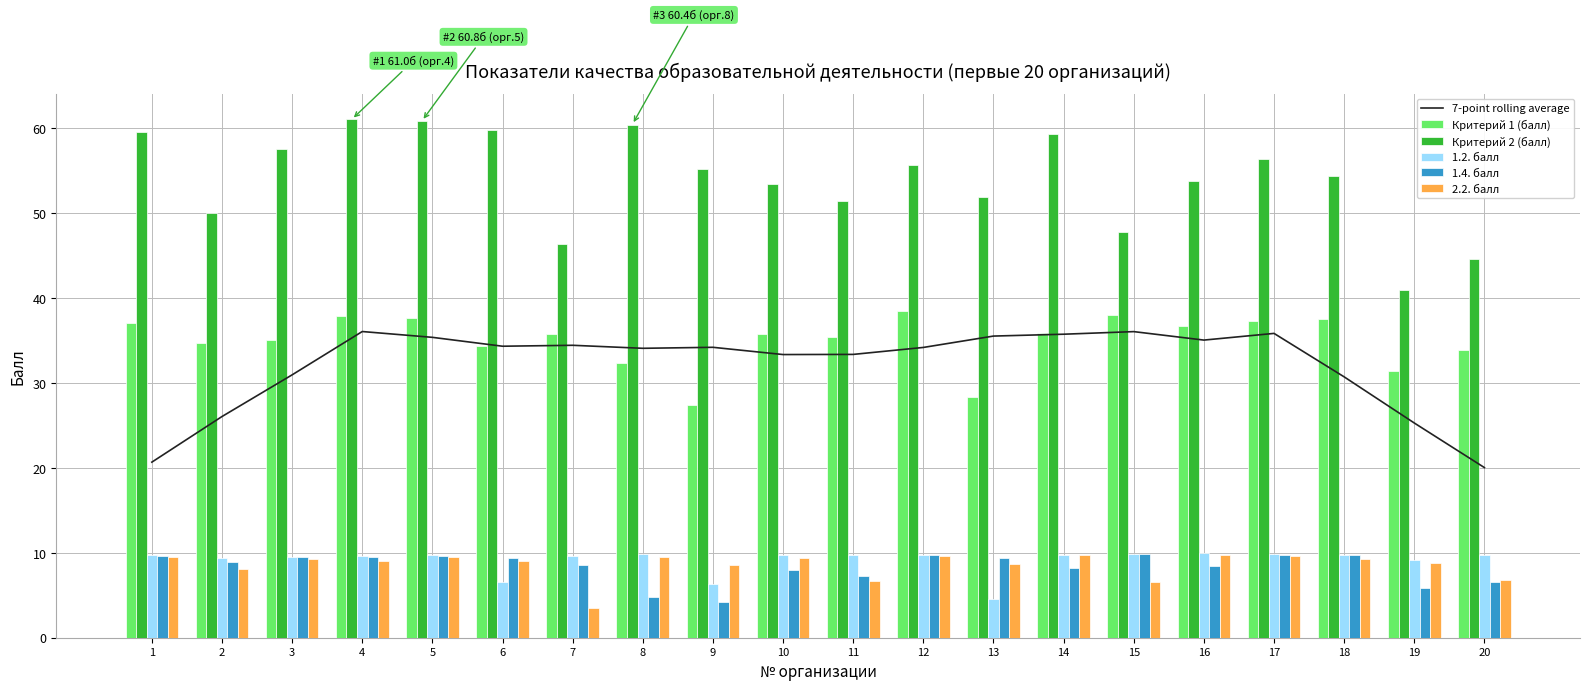

Reading left to right, transcribe all the data shown in this chart.

7-point rolling average: 20.7	26.0	30.9	36.0	35.4	34.3	34.4	34.1	34.2	33.3	33.4	34.2	35.5	35.7	36.0	35.0	35.8	30.7	25.3	20.0
Критерий 1 (балл): 37.1	34.7	35.0	37.9	37.6	34.4	35.7	32.3	27.4	35.8	35.4	38.4	28.4	35.8	38.0	36.8	37.3	37.6	31.4	33.9
Критерий 2 (балл): 59.5	50.0	57.6	61.0	60.8	59.8	46.4	60.4	55.2	53.5	51.4	55.7	51.9	59.2	47.7	53.8	56.4	54.3	41.0	44.6
1.2. балл: 9.7	9.3	9.6	9.6	9.7	6.6	9.6	9.8	6.3	9.8	9.8	9.8	4.6	9.7	9.9	9.9	9.8	9.8	9.1	9.7
1.4. балл: 9.7	9.0	9.4	9.6	9.6	9.4	8.6	4.8	4.2	8.0	7.3	9.8	9.4	8.2	9.9	8.4	9.7	9.7	5.8	6.6
2.2. балл: 9.5	8.1	9.3	9.1	9.5	9.0	3.5	9.5	8.6	9.4	6.7	9.6	8.7	9.8	6.5	9.8	9.6	9.3	8.8	6.8